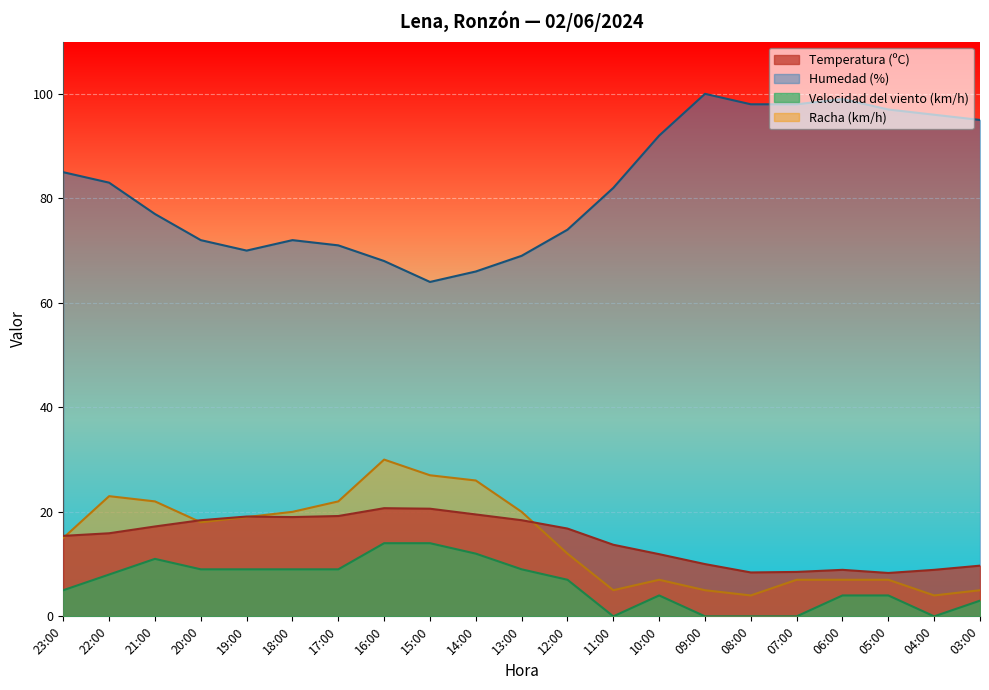

In Temperatura (ºC), how many points are higher than both neighbors (excluding endpoints)?

3